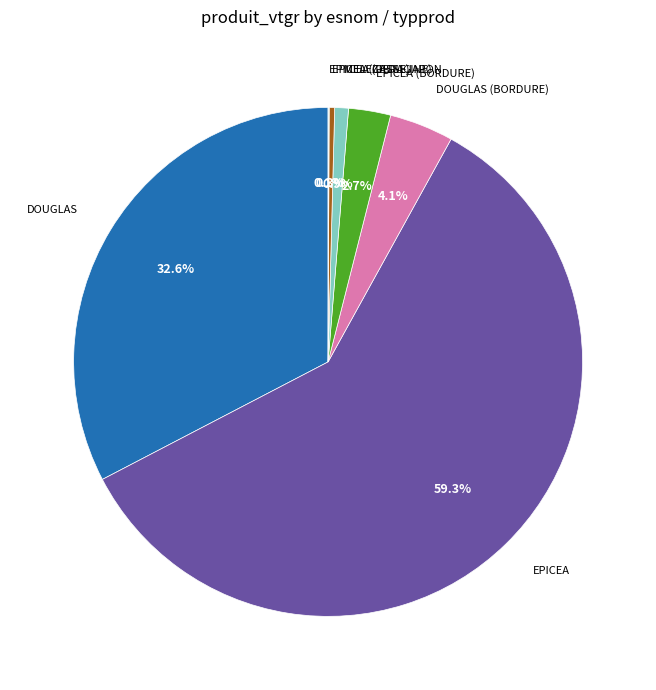

Between MELEZE DU JAPON and DOUGLAS, which is larger?

DOUGLAS